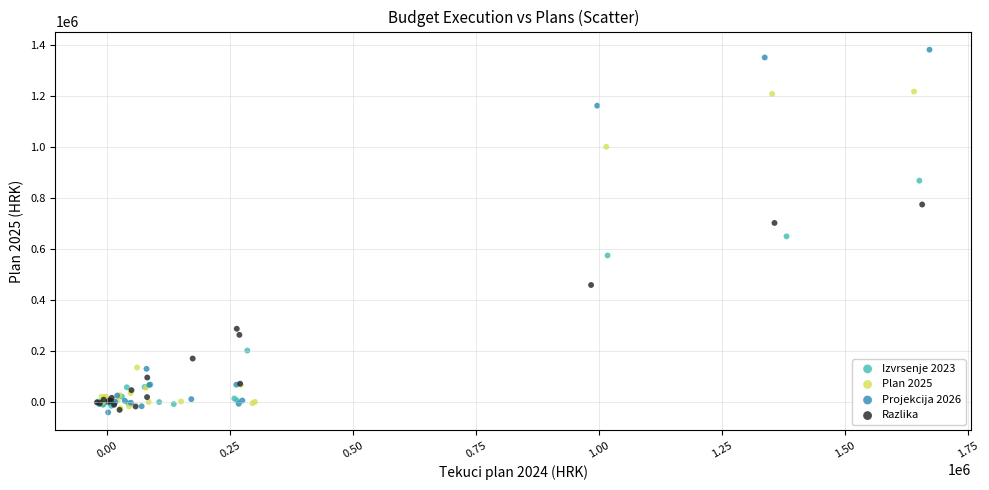

Which series reaches the maximum Y coordinate?

Projekcija 2026